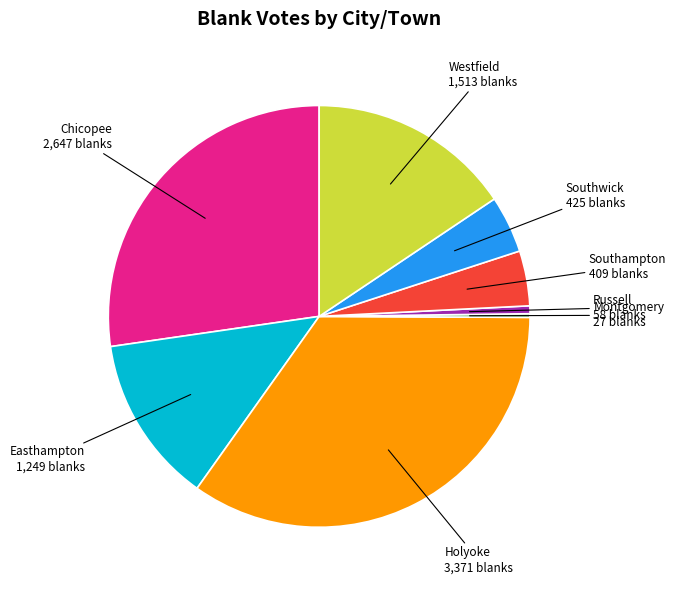

True or false: Easthampton accounts for 13% of the total.

True